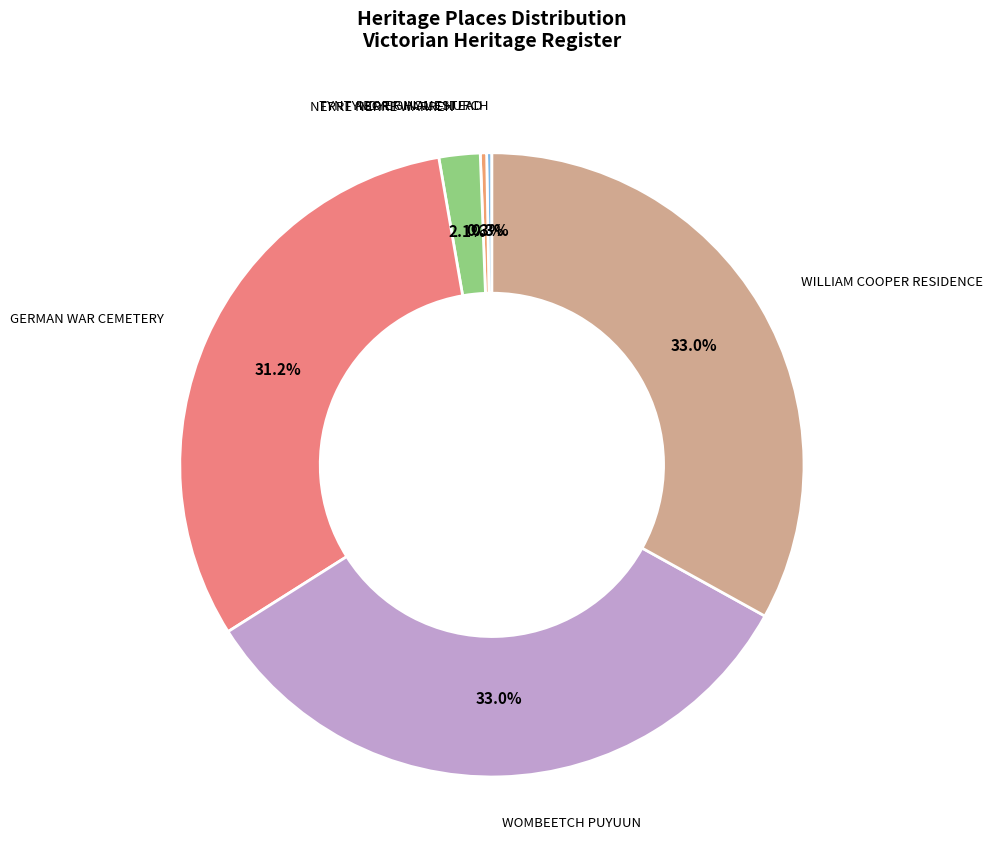

Is there a majority slice in this chart?

No